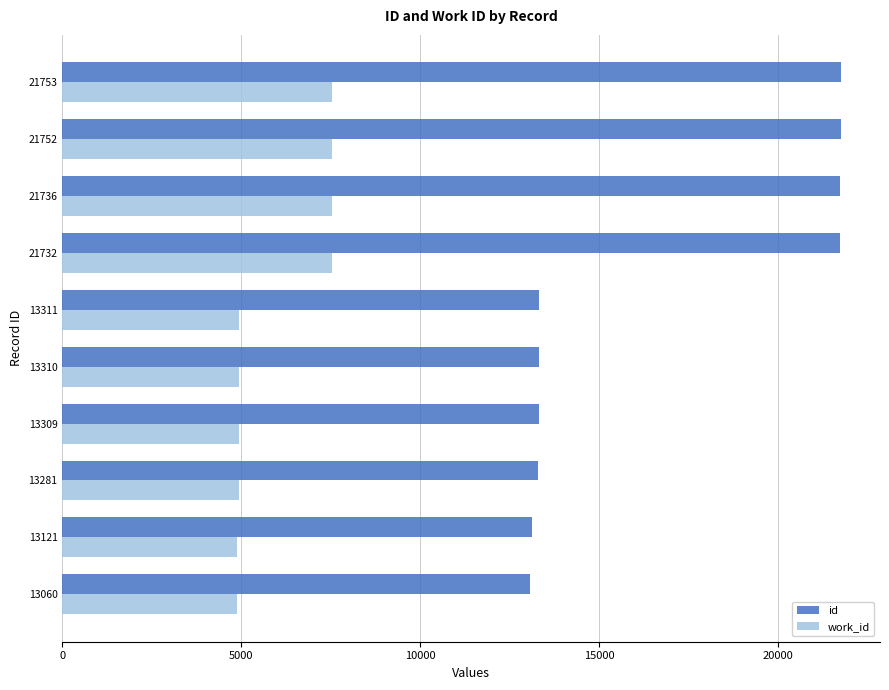

What is the difference between the maximum and minimum values in the id series?

8693